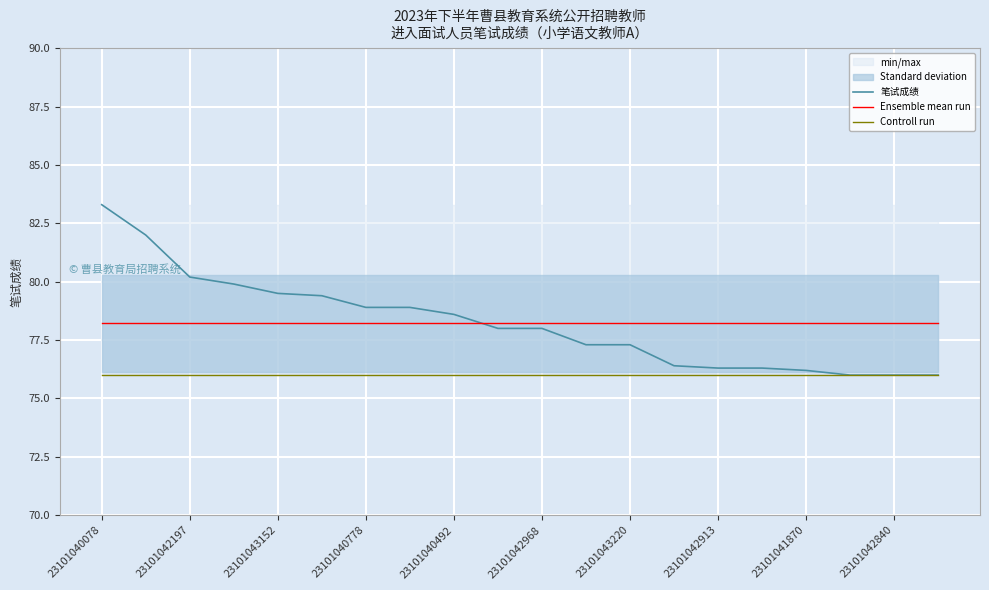

True or false: Ensemble mean run and Controll run intersect in this chart.

False